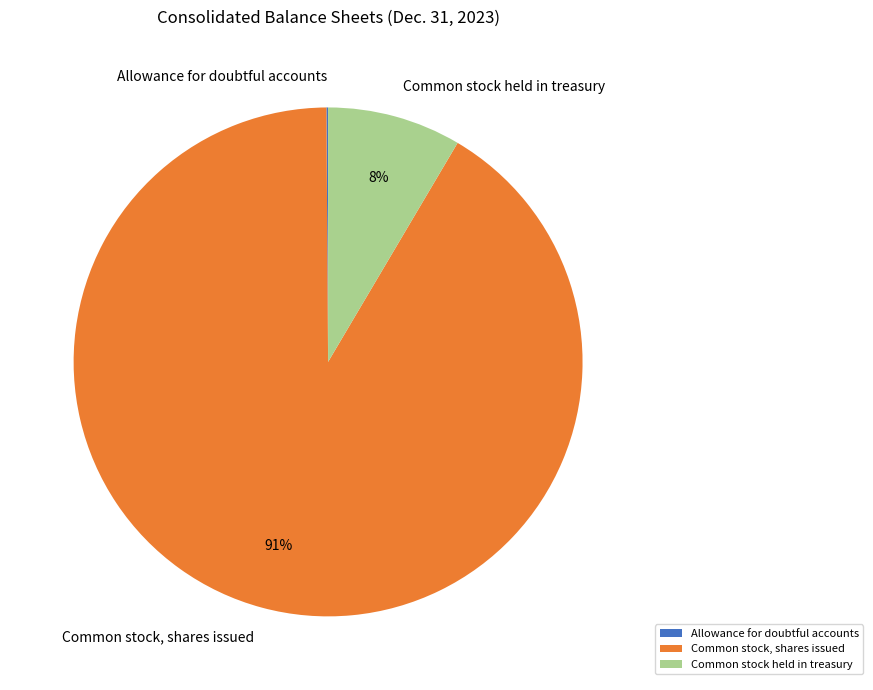

Do Common stock held in treasury and Common stock, shares issued together represent more than half of the pie?

Yes